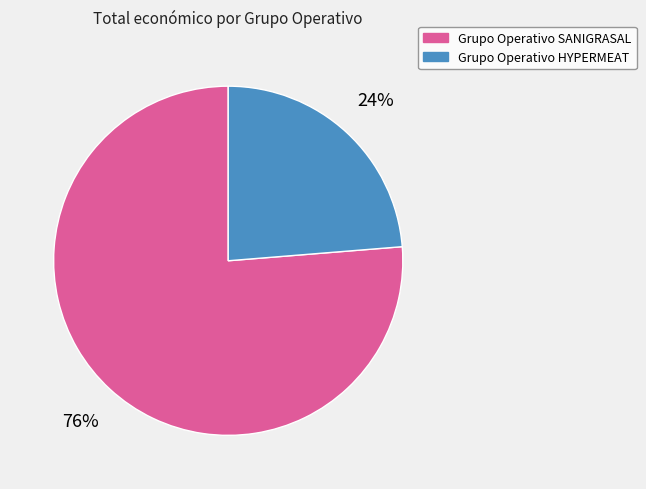

Does Grupo Operativo HYPERMEAT represent more than half of the total?

No